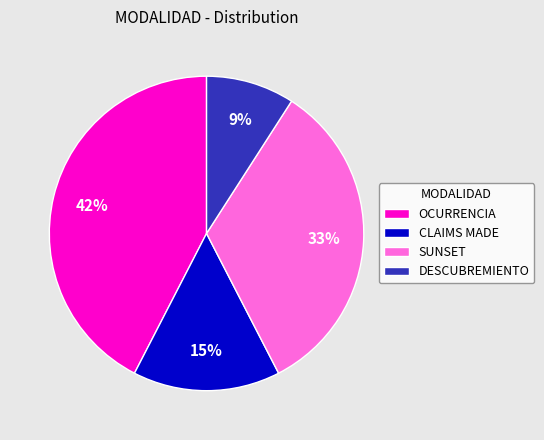

To the nearest percent, what percentage of the pie is CLAIMS MADE?

15%